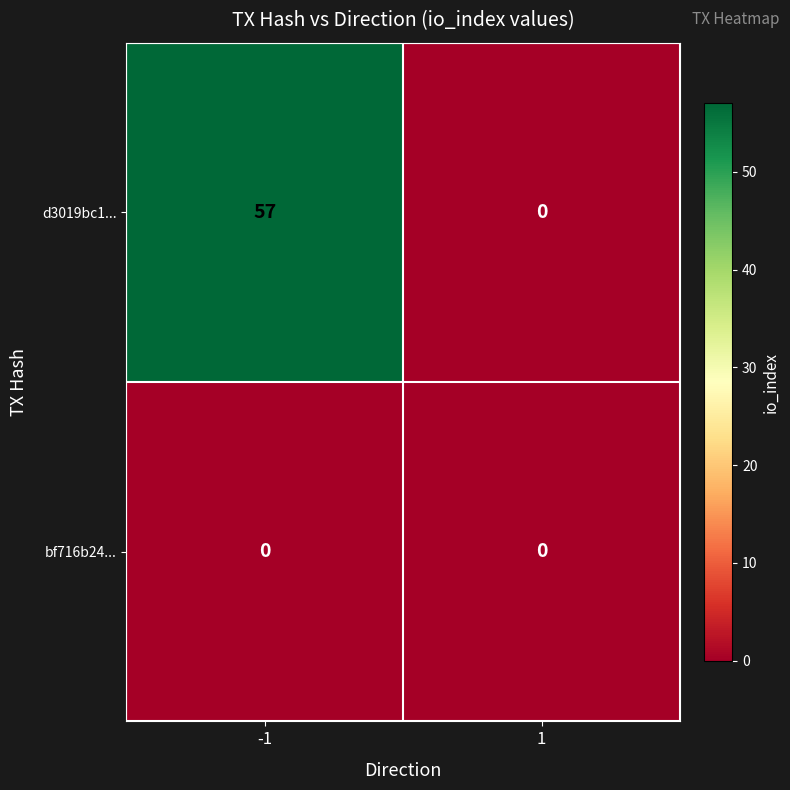

Reading left to right, list all the values displayed in this chart.

d3019bc1...: -1=57	1=0
bf716b24...: -1=0	1=0